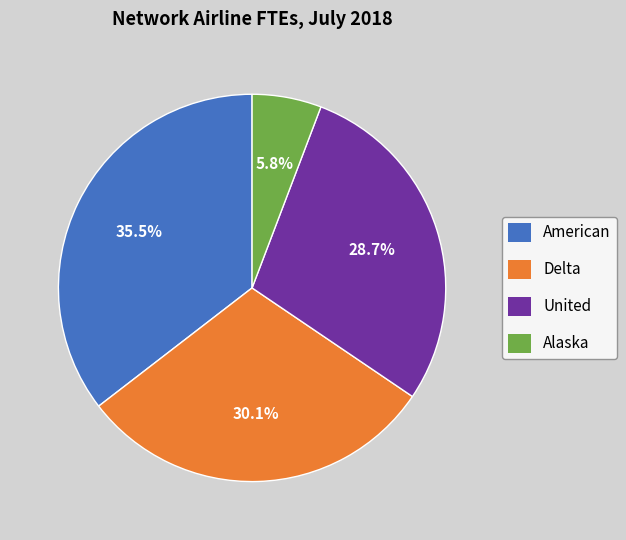

How many slices are in this pie chart?

4